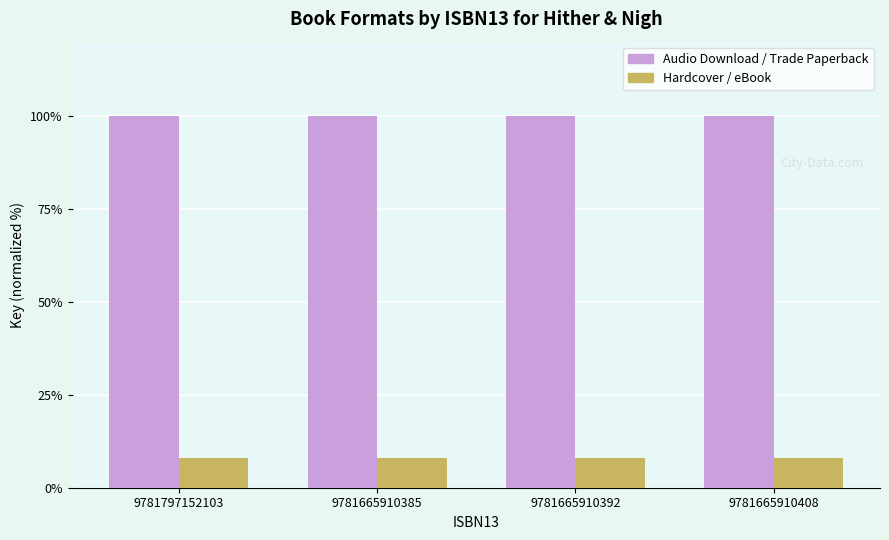

What is the total value across all series at 9781665910385?

108